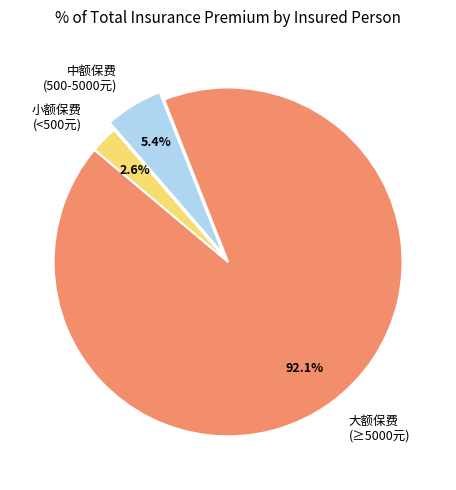

How many segments does this pie chart have?

3